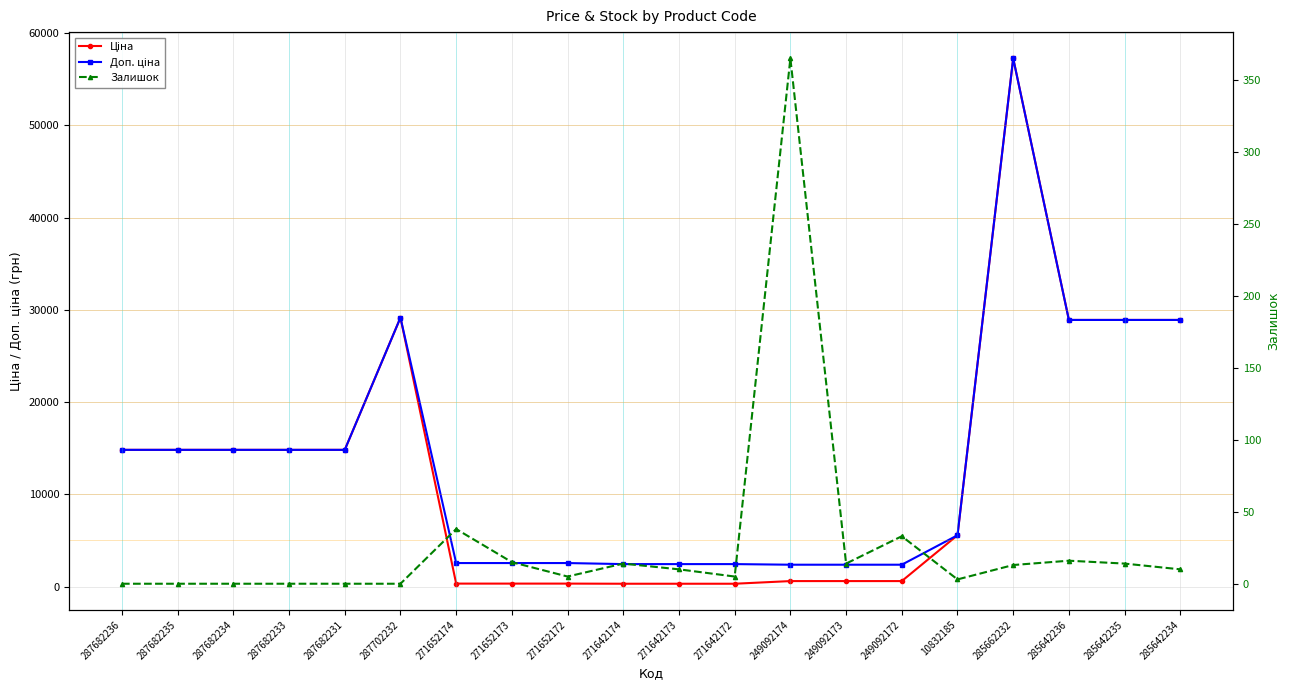

What is the label of the 4th point from the left?

287682233